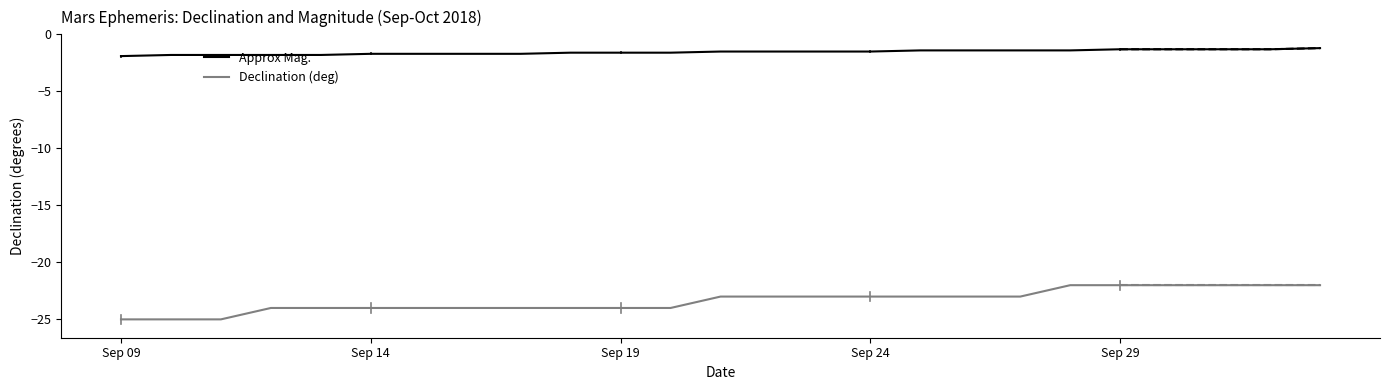

Reading right to left, what are all the values shown in this chart?

Declination (deg): -22.0	-22.0	-22.0	-22.0	-22.0	-22.0	-23.0	-23.0	-23.0	-23.0	-23.0	-23.0	-23.0	-24.0	-24.0	-24.0	-24.0	-24.0	-24.0	-24.0	-24.0	-24.0	-25.0	-25.0	-25.0
Approx Mag.: -1.2	-1.3	-1.3	-1.3	-1.3	-1.4	-1.4	-1.4	-1.4	-1.5	-1.5	-1.5	-1.5	-1.6	-1.6	-1.6	-1.7	-1.7	-1.7	-1.7	-1.8	-1.8	-1.8	-1.8	-1.9